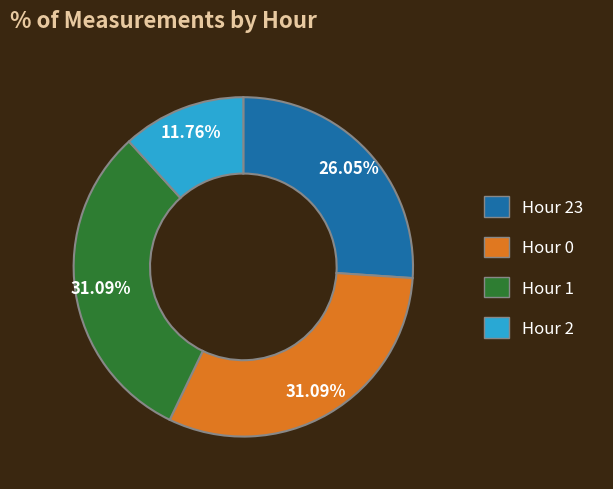

Is there a majority slice in this chart?

No